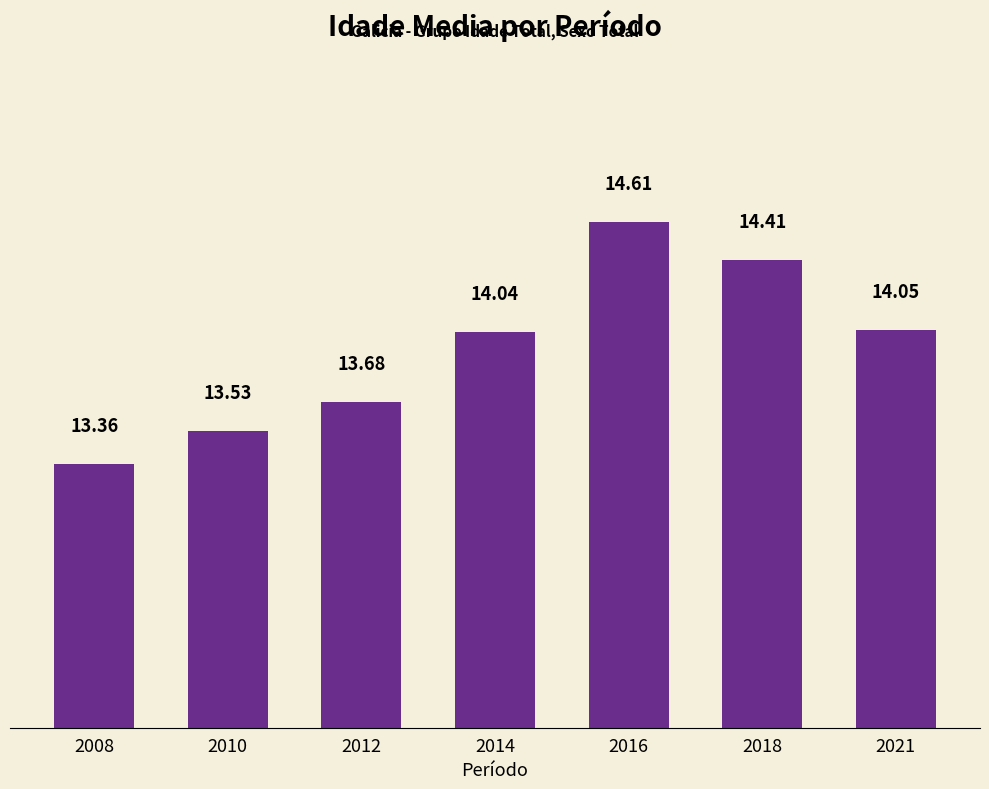

What is the ratio of the value at 2021 to the value at 2018?

1.0